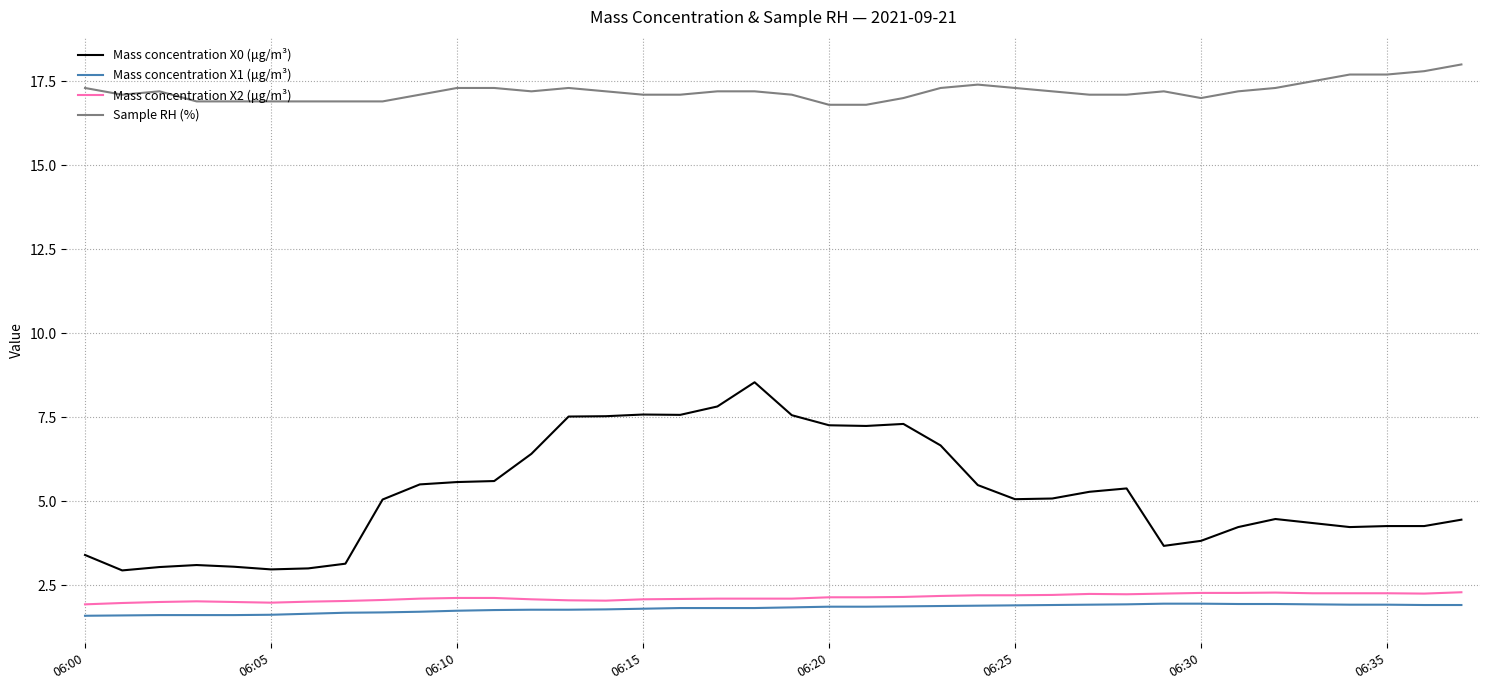

True or false: Mass concentration X1 (μg/m³) and Sample RH (%) cross at least once.

False